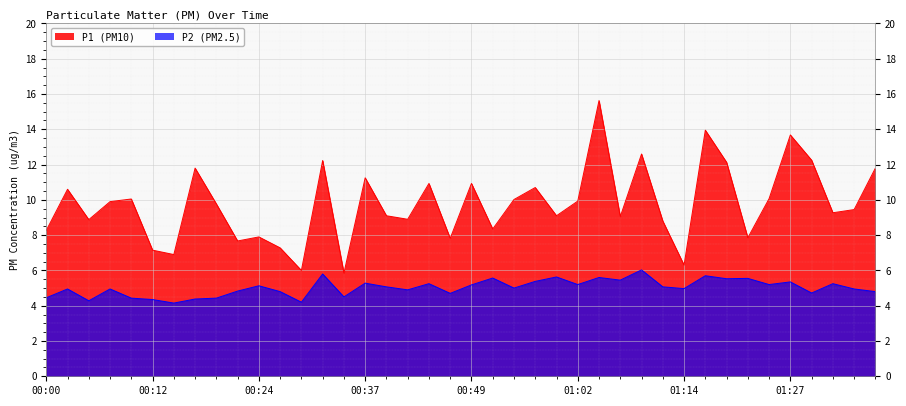

Which series has the largest range (max minus min)?

P1